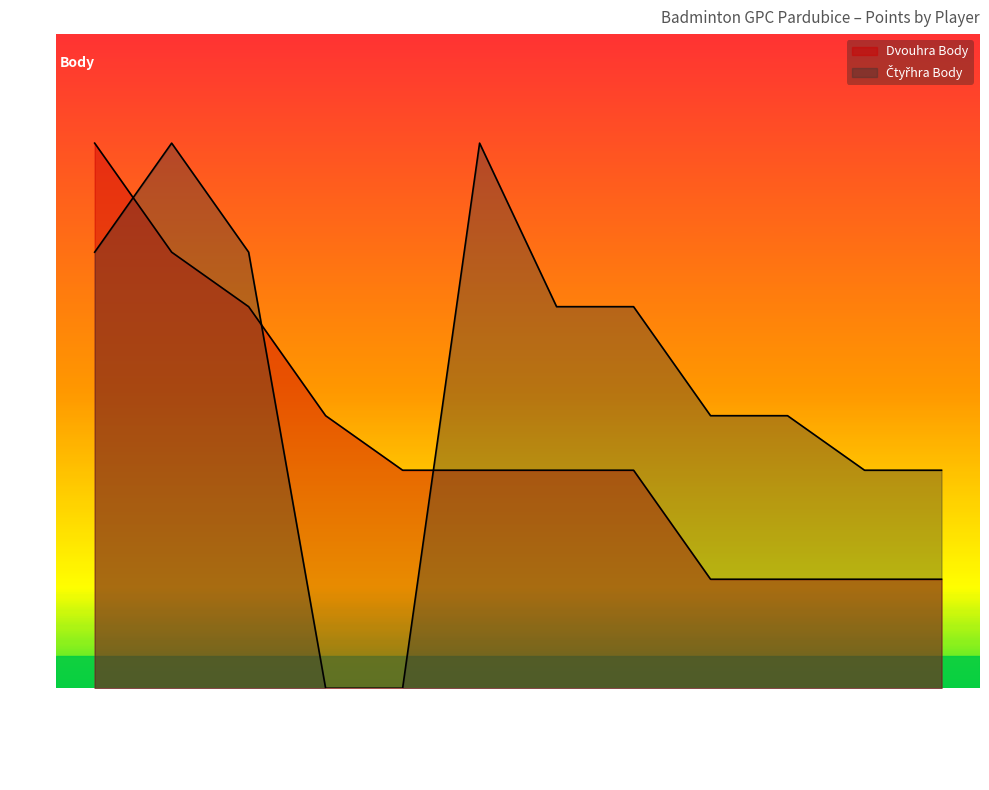

True or false: Dvouhra Body has more than 2 interior local peaks.

False